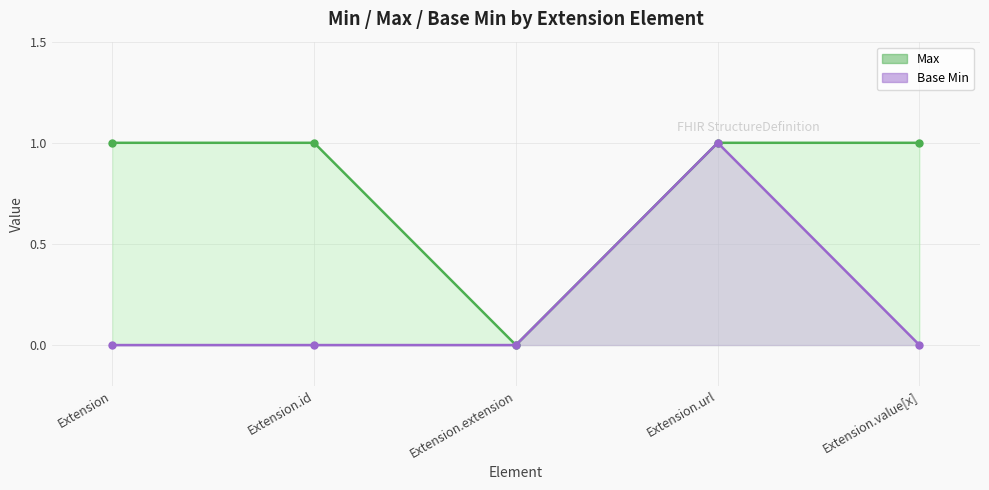

Which has a higher value, Extension.id or Extension.extension?

Extension.id